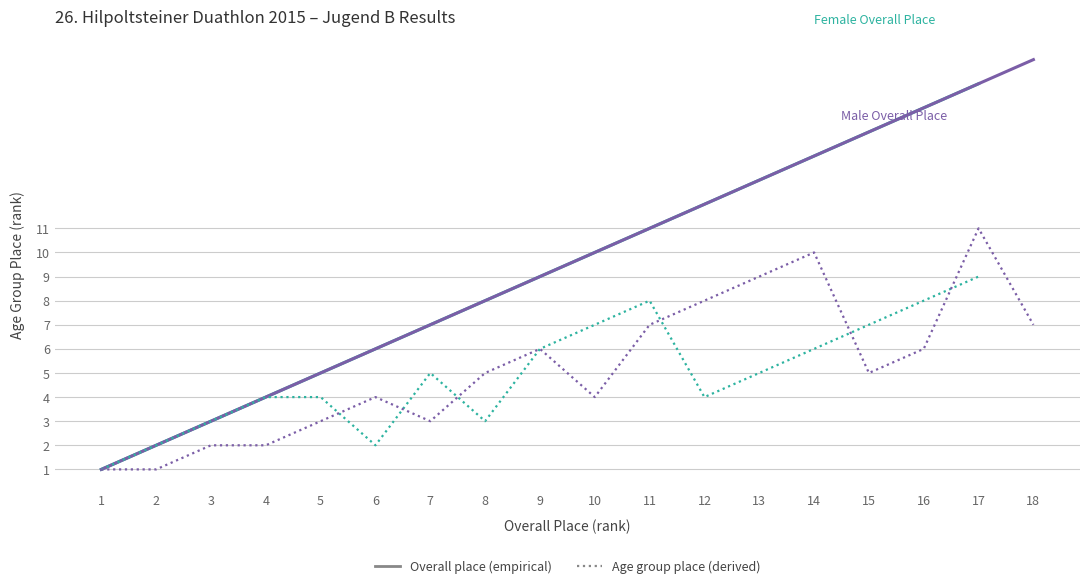

What is the difference between the Female Overall Place values at 13 and 17?

4